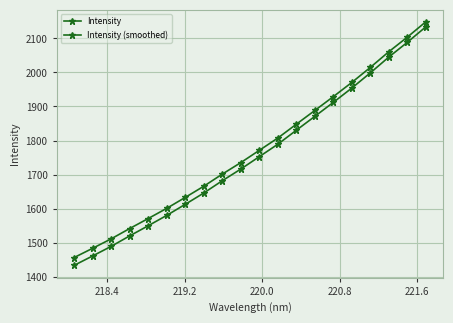

True or false: Intensity and Intensity (smoothed) intersect in this chart.

False